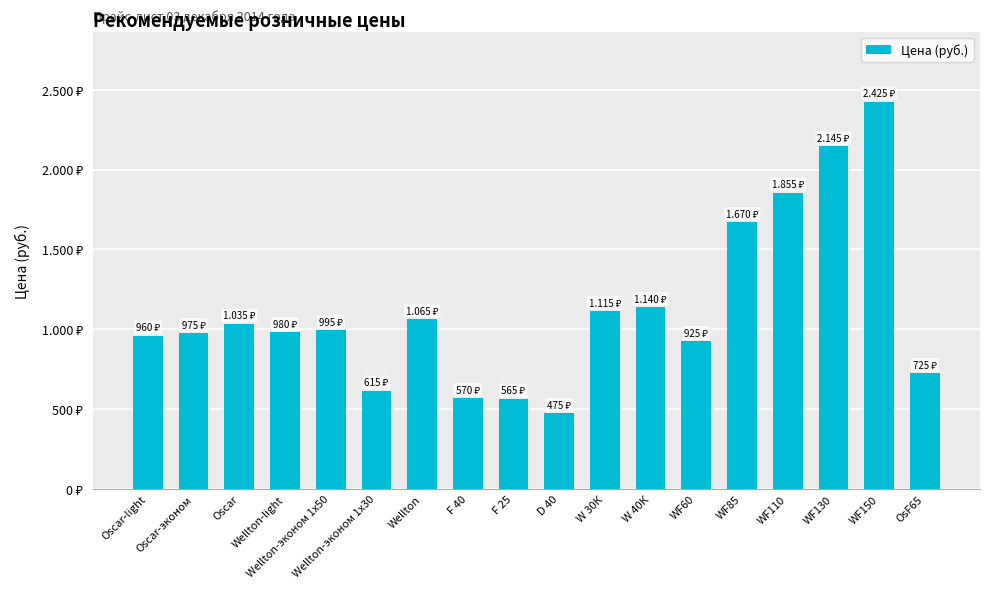

What is the label of the 15th bar from the left?

WF110